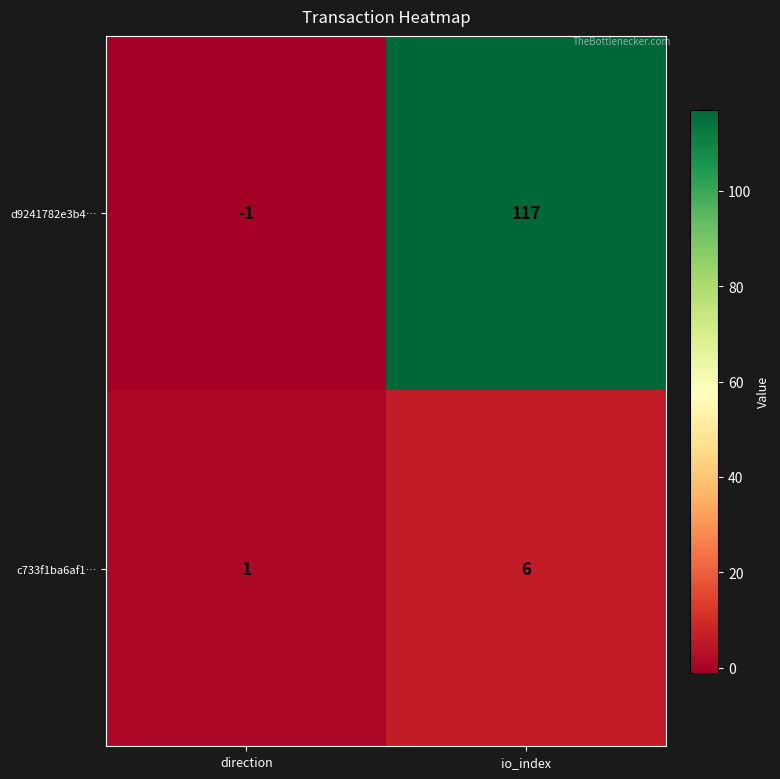

Reading left to right, what are all the values shown in this chart?

d9241782e3b4…: direction=-1	io_index=117
c733f1ba6af1…: direction=1	io_index=6